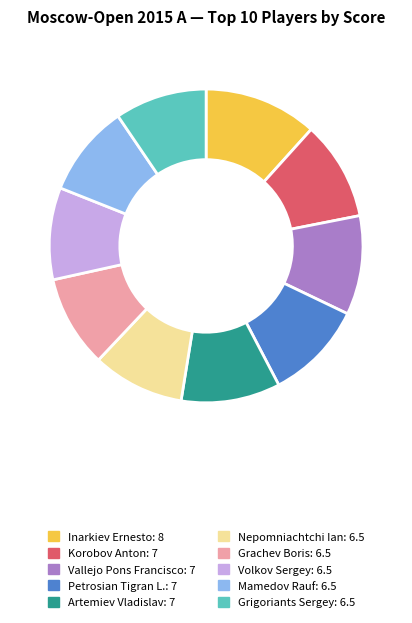

Is it true that Nepomniachtchi Ian is 9% of the pie?

True